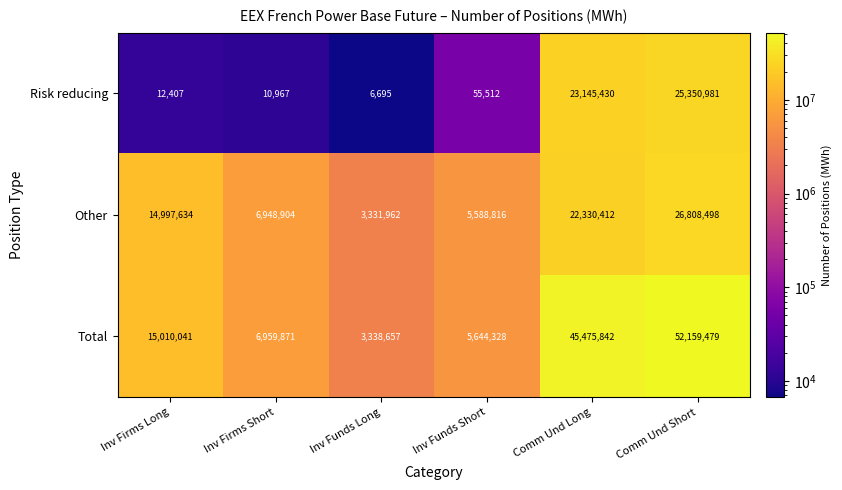

Which category has the lowest value across all series?

Inv Funds Long